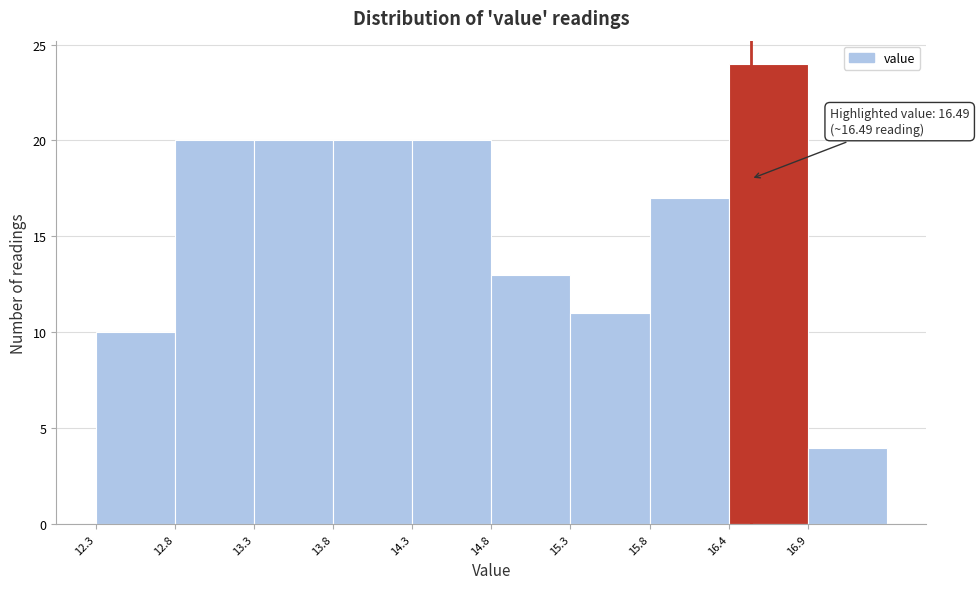

Which range on the x-axis has the tallest bar?

16.35 to 16.85